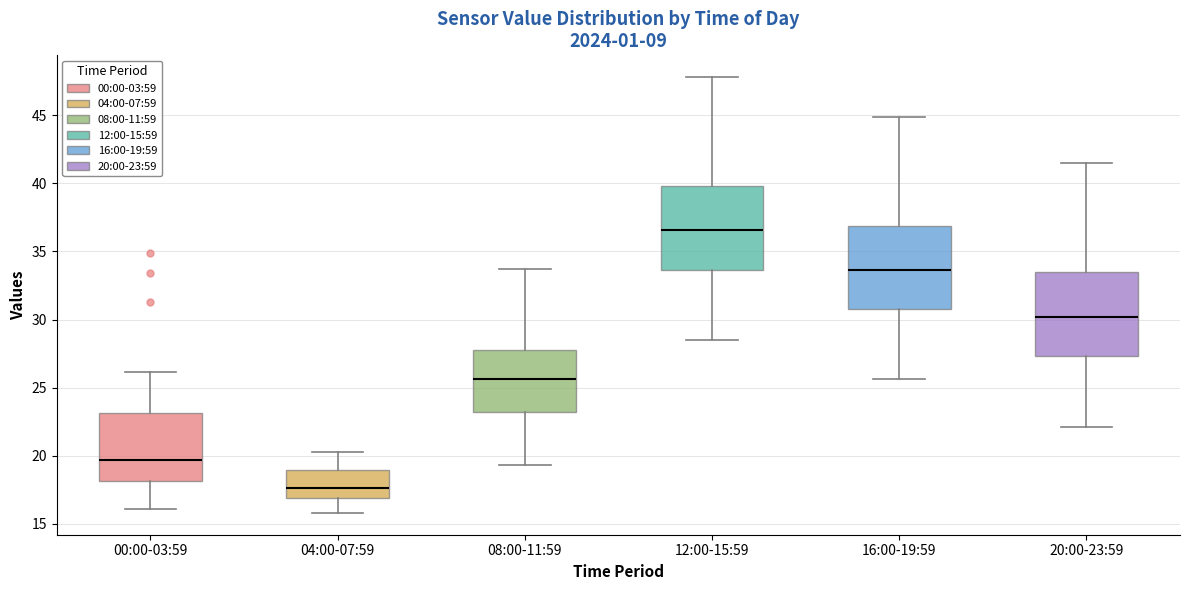

Reading left to right, transcribe this box plot: for each box, give where its median line is, the range the box spans, and where its two whiskers end, as read against the y-axis. The values are not printed on the chart, so give them approximately, as read against the axis.

00:00-03:59: median 19.5, box 18.0 to 23.0, whiskers 16.0 to 26.0
04:00-07:59: median 17.5, box 17.0 to 19.0, whiskers 16.0 to 20.5
08:00-11:59: median 25.5, box 23.0 to 28.0, whiskers 19.5 to 33.5
12:00-15:59: median 36.5, box 33.5 to 40.0, whiskers 28.5 to 48.0
16:00-19:59: median 33.5, box 31.0 to 37.0, whiskers 25.5 to 45.0
20:00-23:59: median 30.0, box 27.5 to 33.5, whiskers 22.0 to 41.5